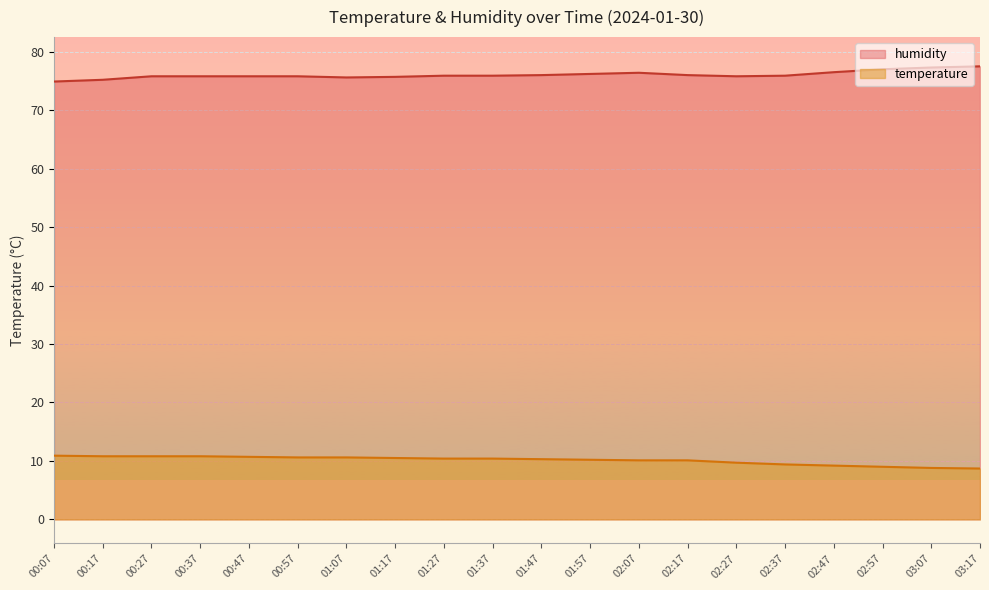

How many lines are shown in the chart?

2